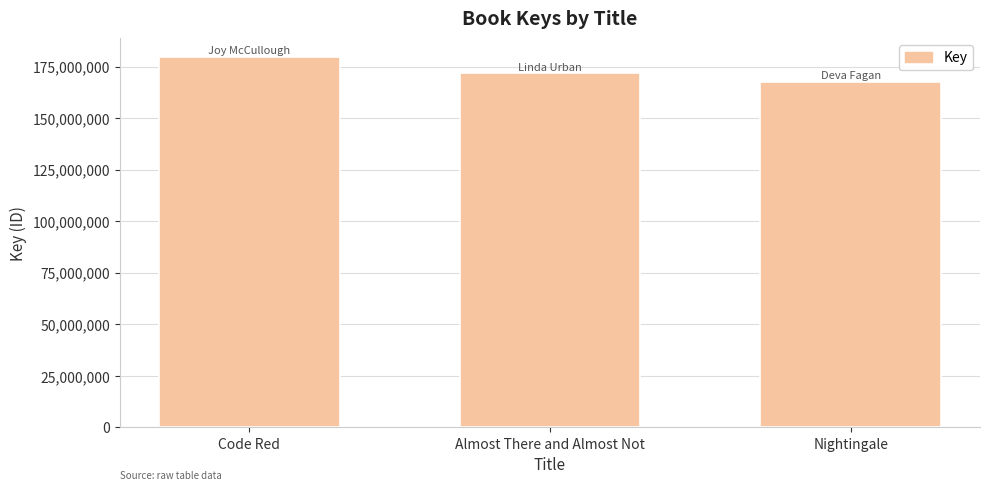

At which category does the chart reach its minimum across all series?

Nightingale